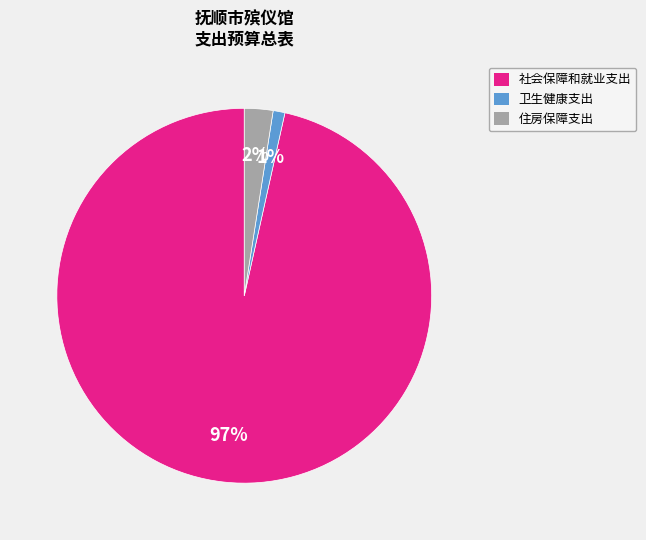

How many segments does this pie chart have?

3